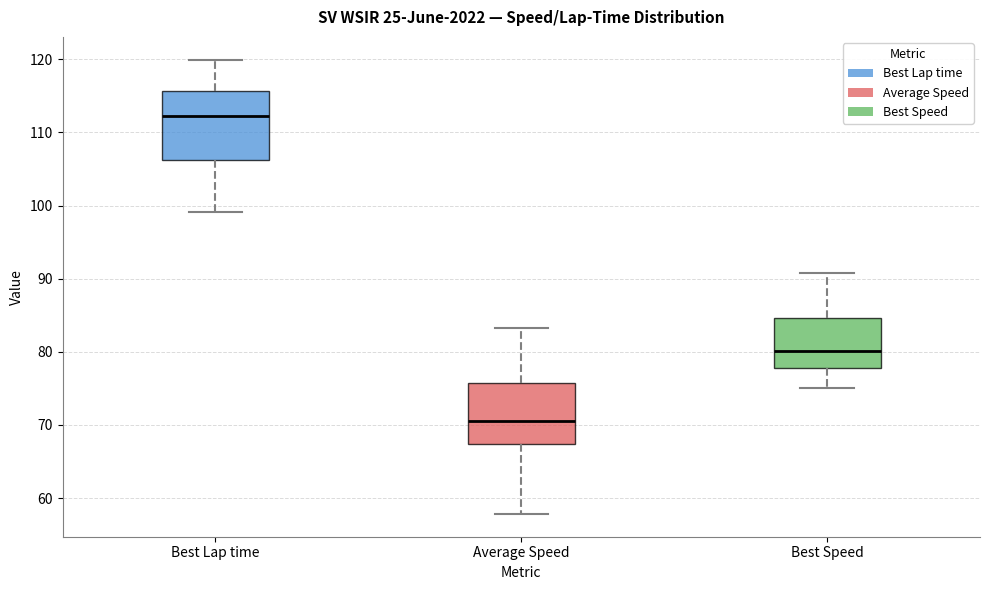

Reading left to right, transcribe this box plot: for each box, give where its median line is, the range the box spans, and where its two whiskers end, as read against the y-axis. The values are not printed on the chart, so give them approximately, as read against the axis.

Best Lap time: median 112, box 106 to 116, whiskers 99 to 120
Average Speed: median 70, box 67 to 76, whiskers 58 to 83
Best Speed: median 80, box 78 to 85, whiskers 75 to 91